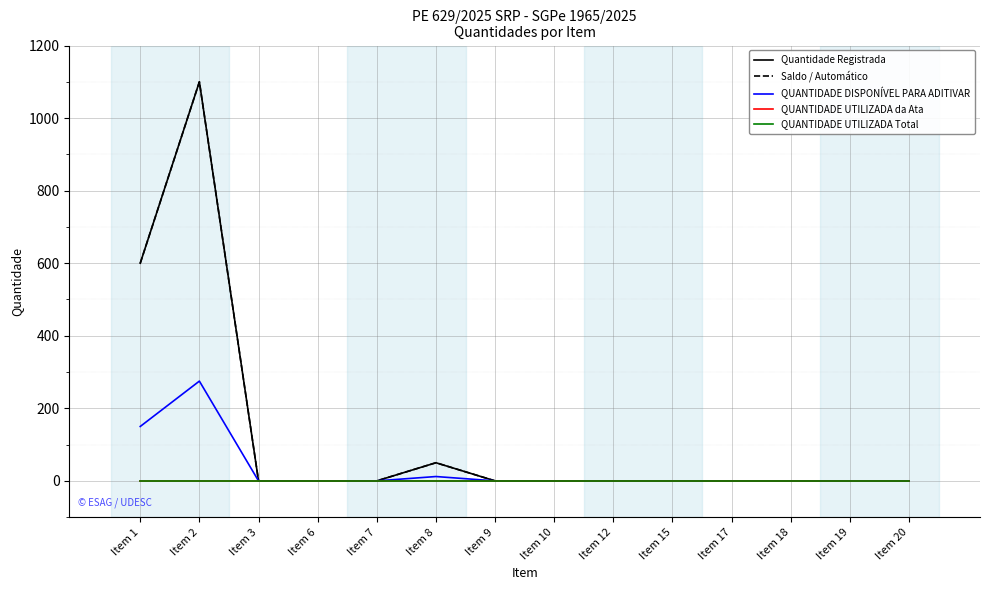

In Quantidade Registrada, how many points are higher than both neighbors (excluding endpoints)?

2